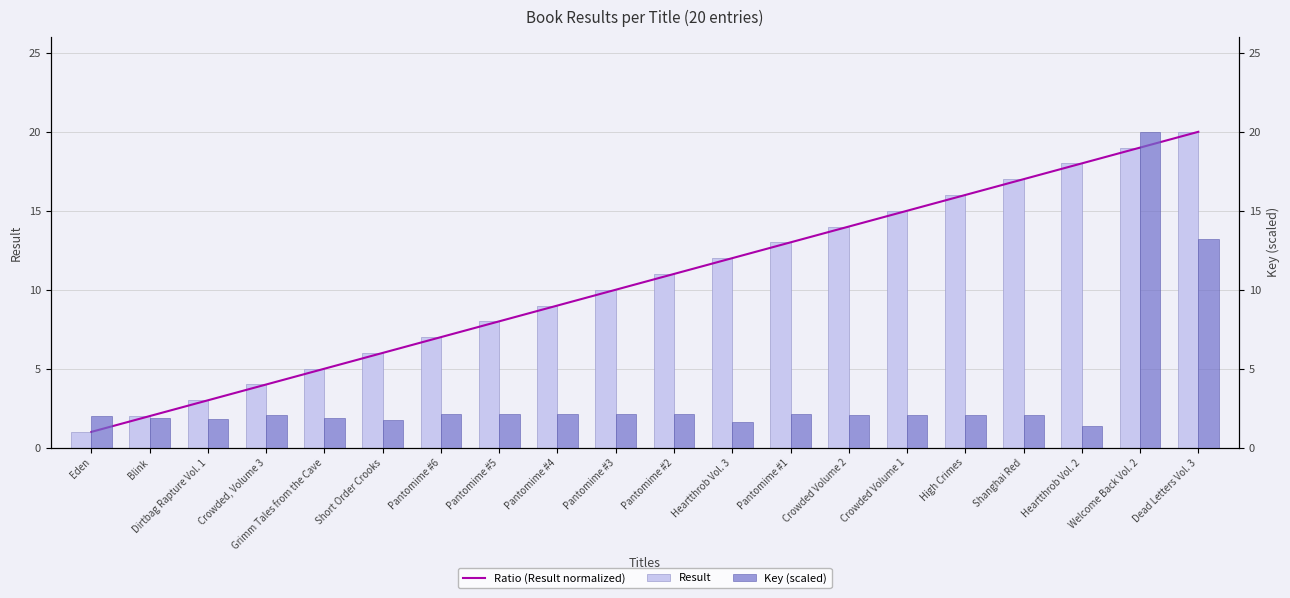

What is the difference between the Ratio (Result normalized) values at Crowded, Volume 3 and Grimm Tales from the Cave?

1.0